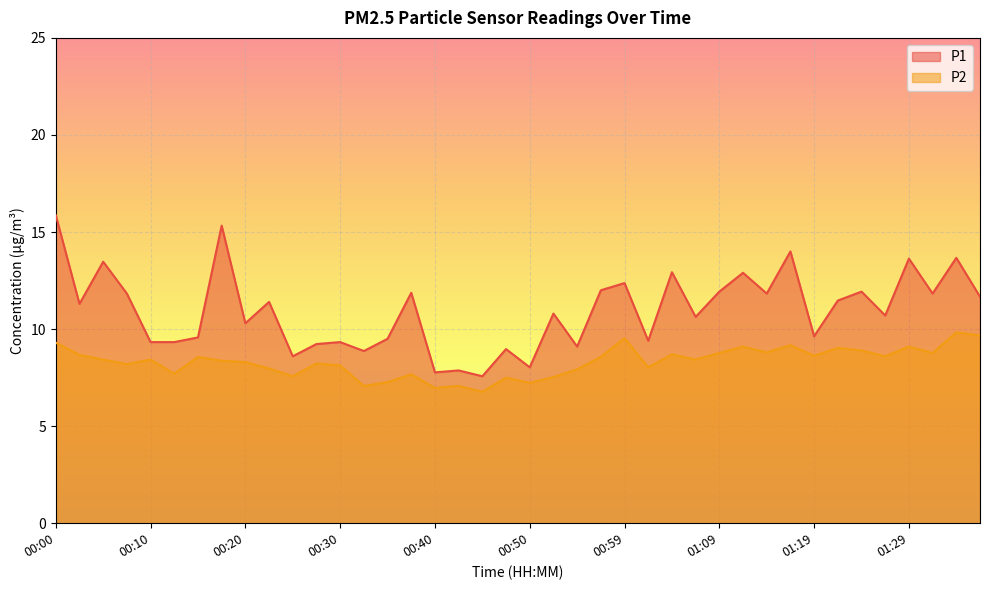

Rank the series by their average value, from highest to lowest.

P1, P2